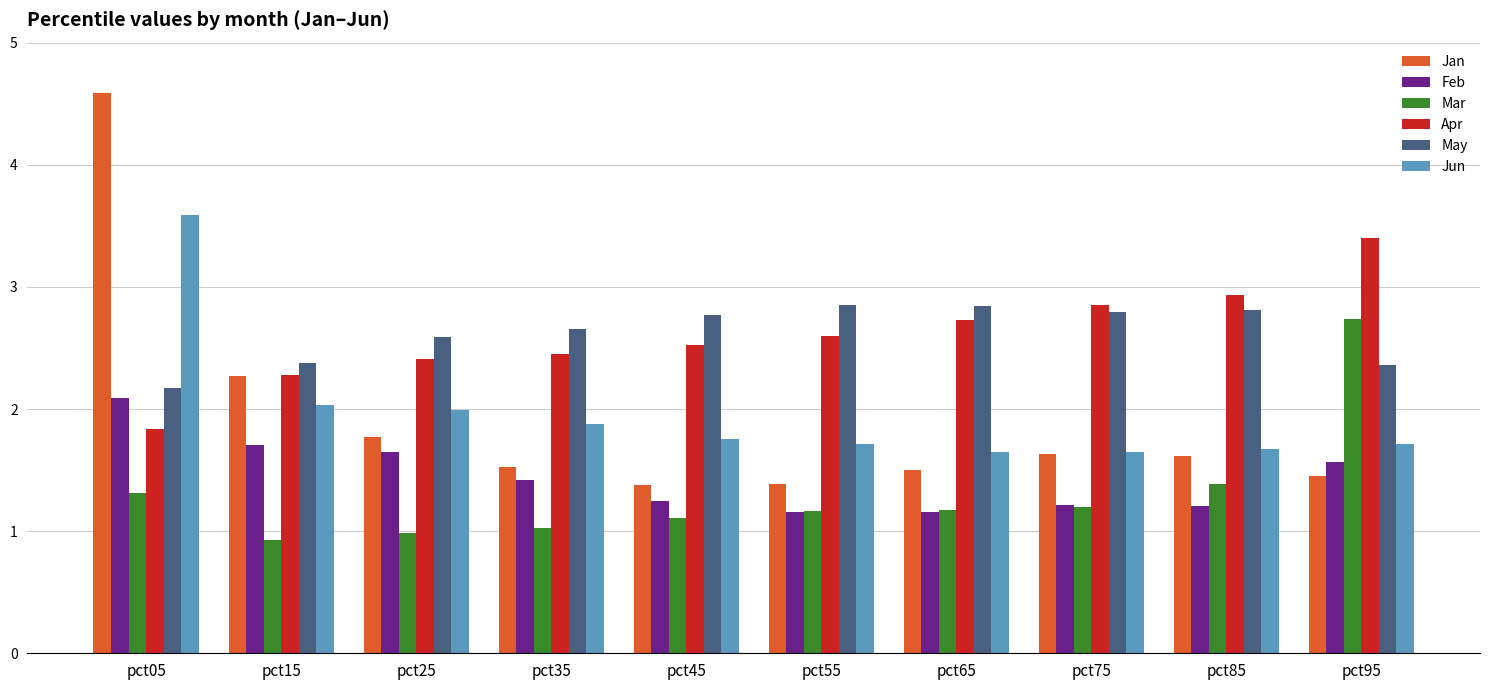

What is the difference between the highest and lowest values at pct45?

1.7